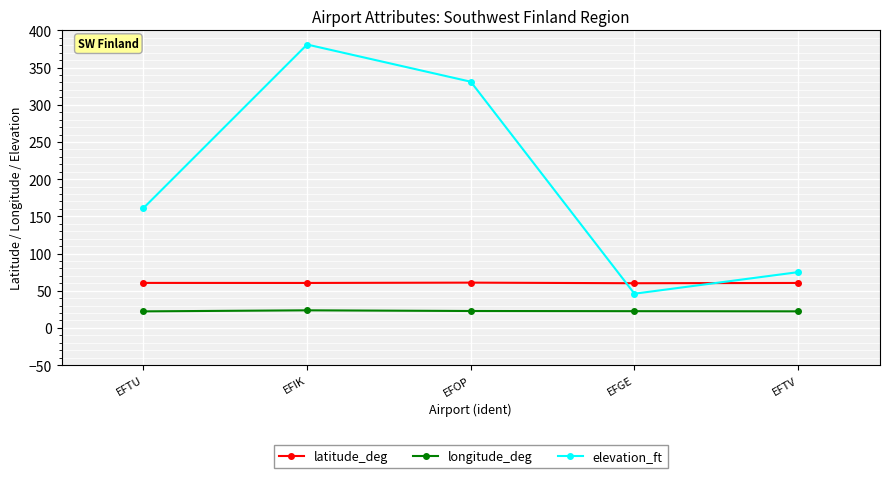

Which series has the largest range (max minus min)?

elevation_ft